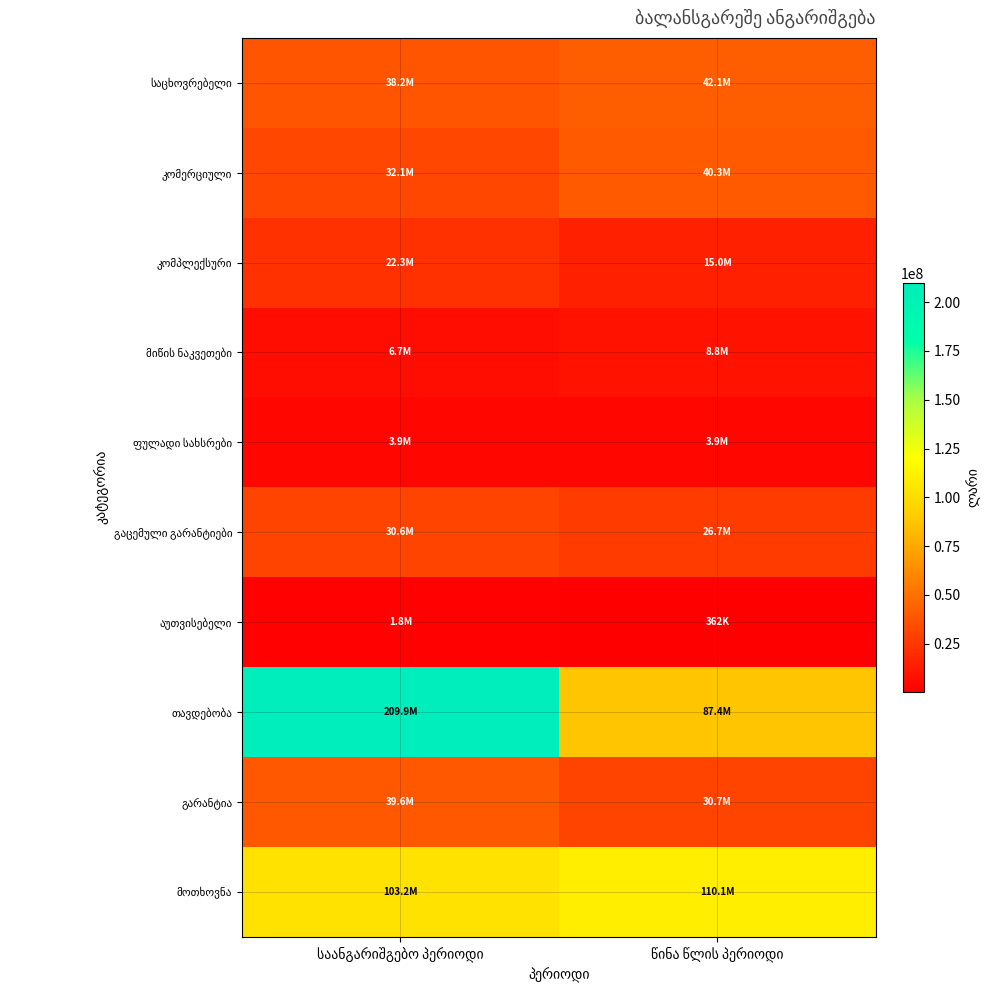

What value does the გაცემული გარანტიები series have at წინა წლის პერიოდი?

26654600.0